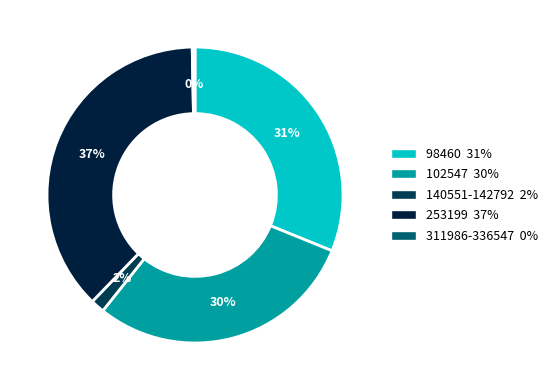

Count the number of slices in the pie.

5